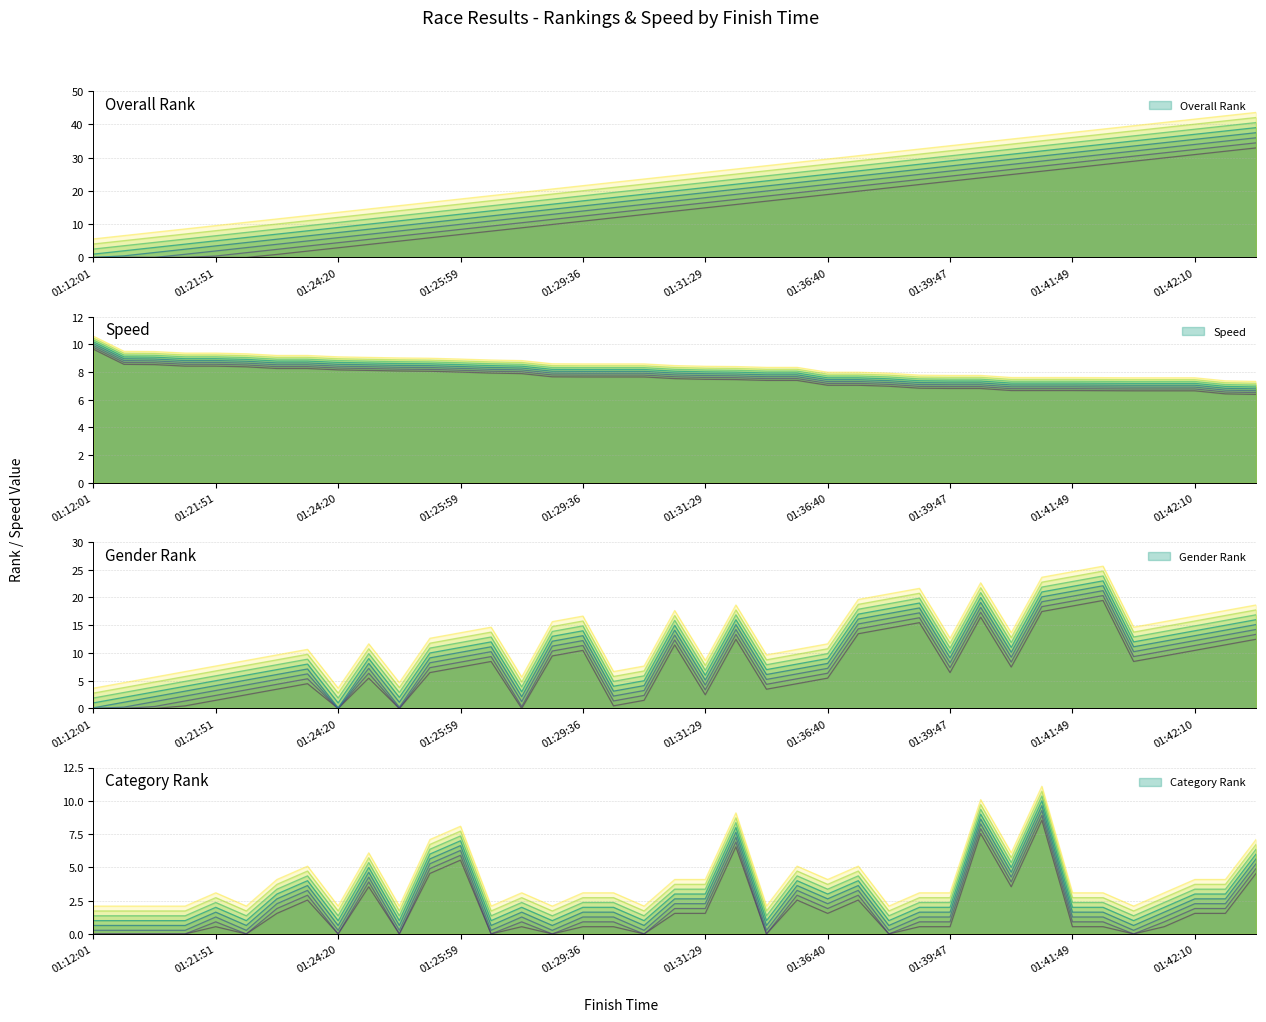

At which label is Category Rank closest to 5?

01:24:47